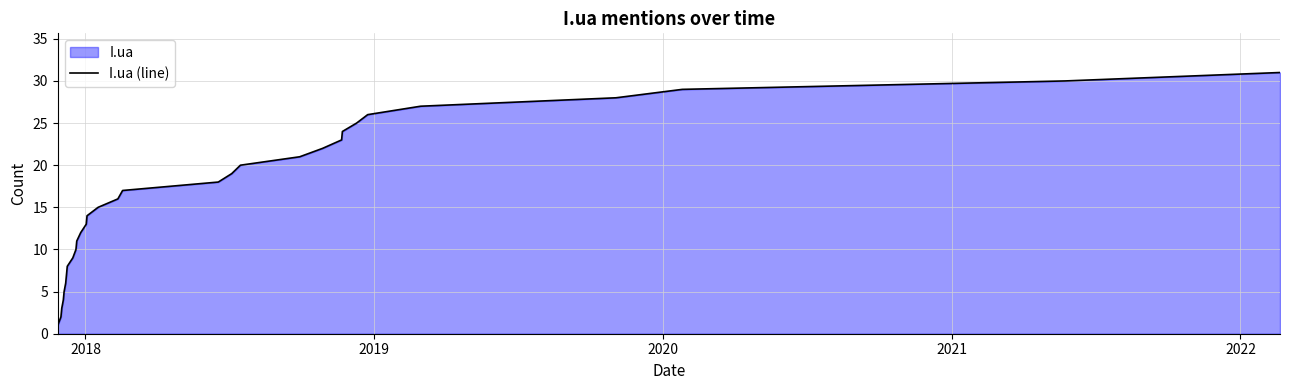

How many lines are shown in the chart?

1